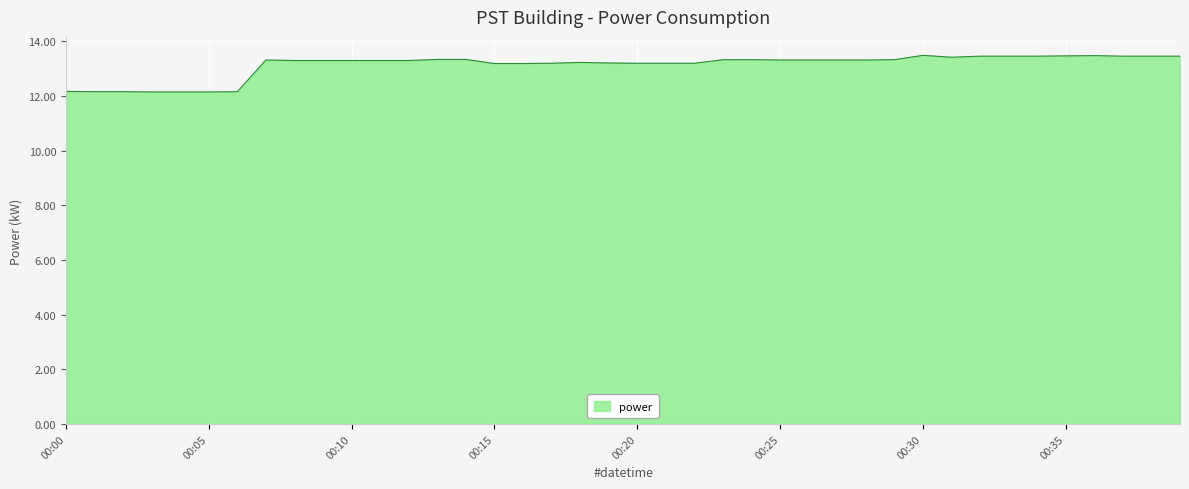

What is the greatest value displayed?

13.5